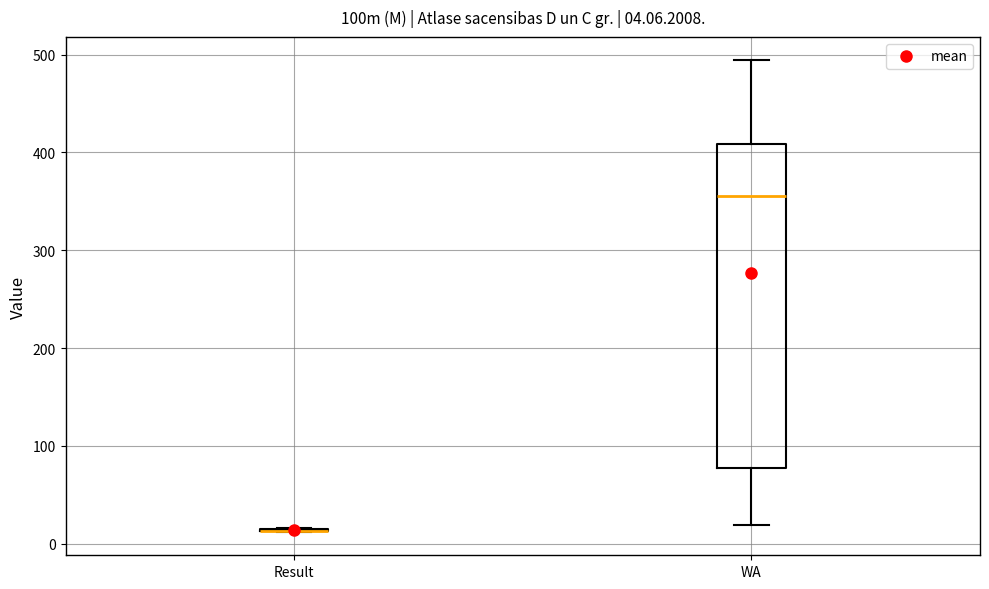

Comparing the boxes themselves (not the whiskers), which one is the tallest?

WA